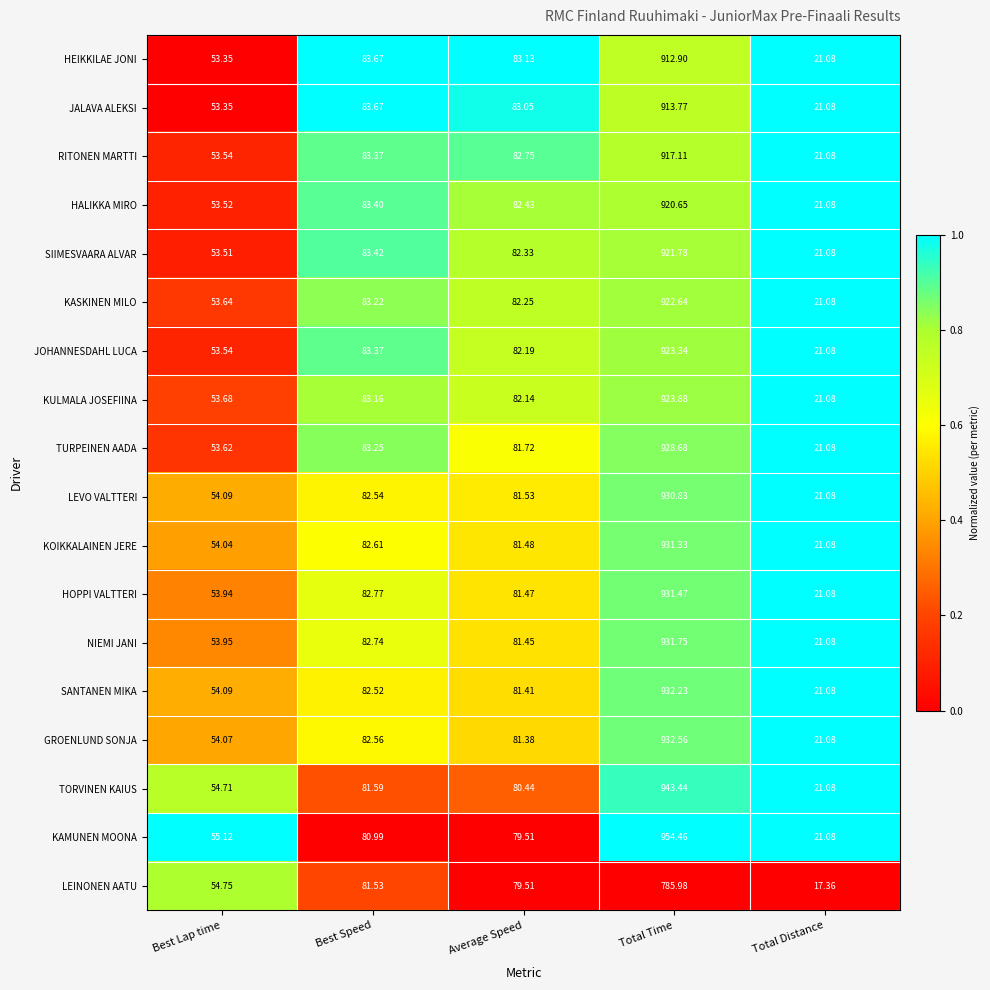

What is the total value across all series at Average Speed?

1470.2